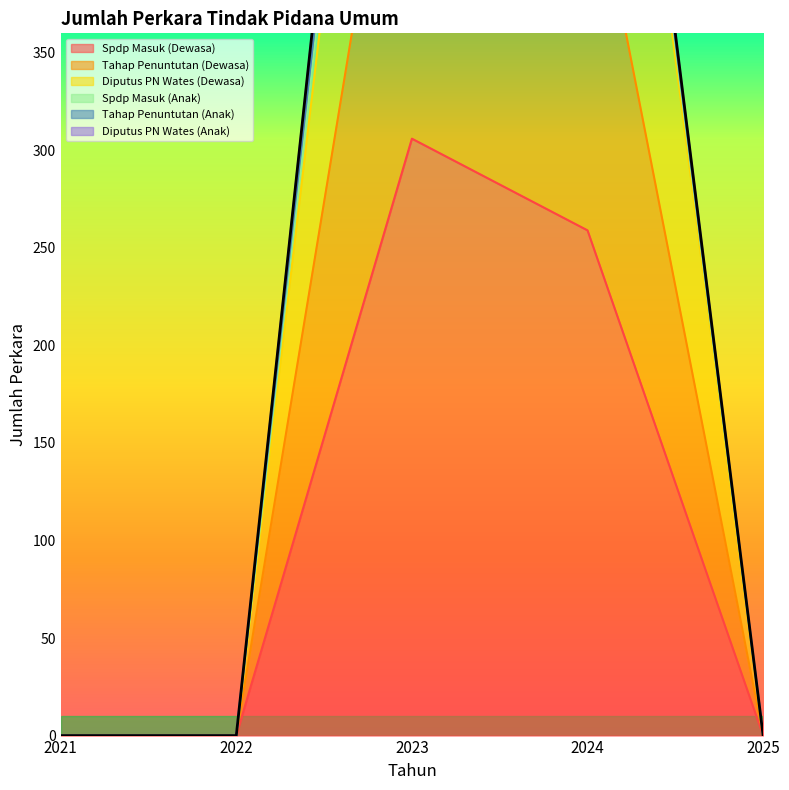

What is the maximum value for Spdp Masuk (Dewasa)?

306